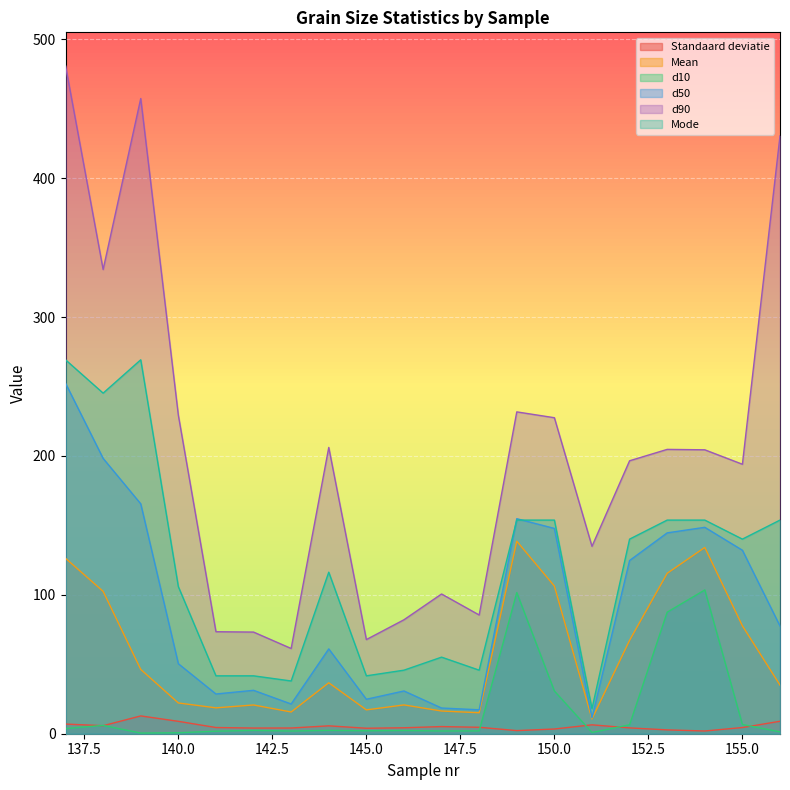

Where is Mode nearest to the value 143?

152